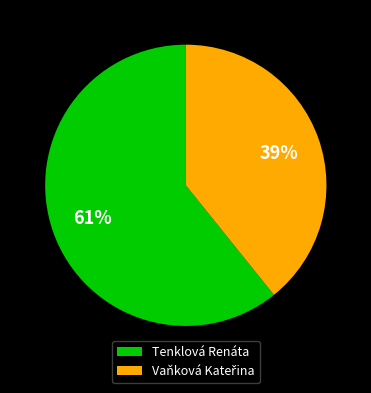

To the nearest percent, what percentage of the pie is Tenklová Renáta?

61%